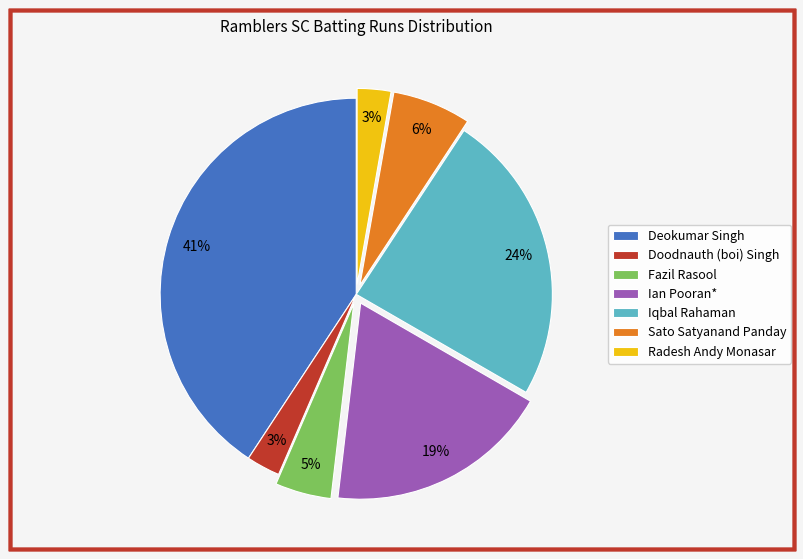

To the nearest percent, what portion does Deokumar Singh represent?

41%